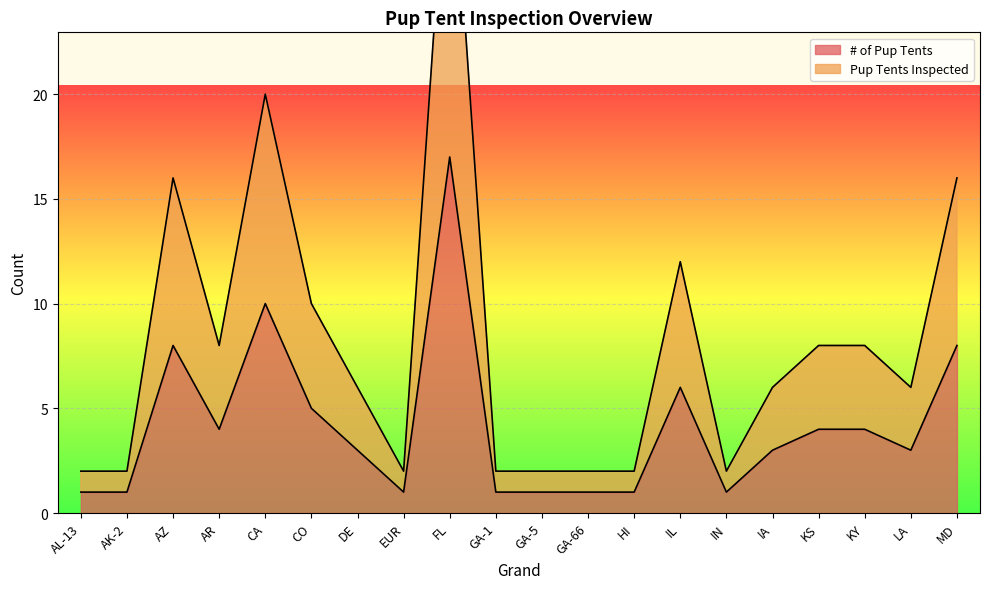

Reading left to right, transcribe all the data shown in this chart.

# of Pup Tents: 1	1	8	4	10	5	3	1	17	1	1	1	1	6	1	3	4	4	3	8
Pup Tents Inspected: 2	2	16	8	20	10	6	2	34	2	2	2	2	12	2	6	8	8	6	16